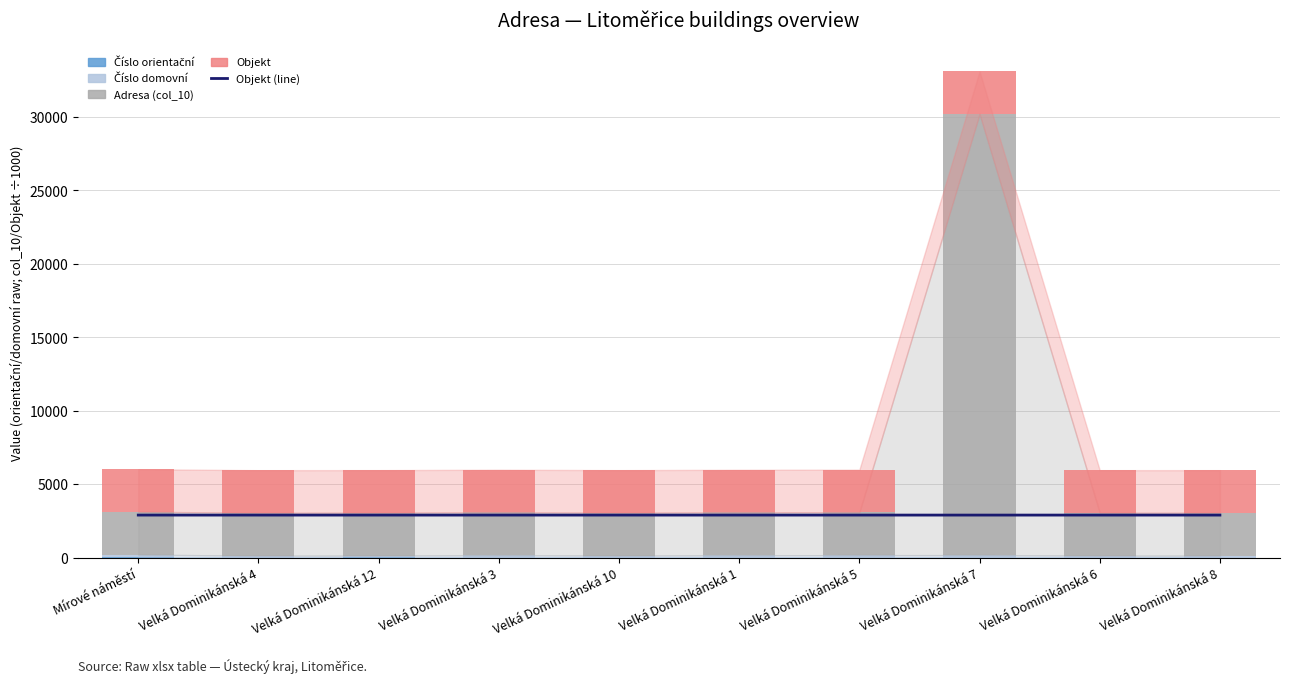

Between Velká Dominikánská 1 and Velká Dominikánská 6, which is larger?

Velká Dominikánská 1